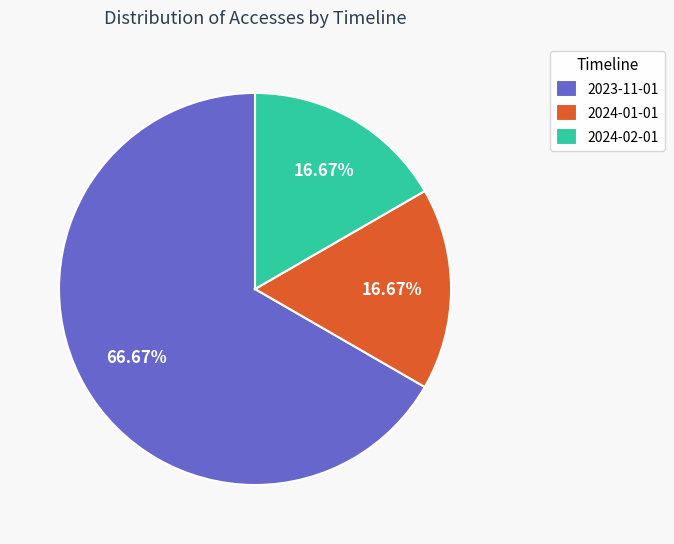

What percentage do 2024-02-01 and 2023-11-01 together represent?

83.3%